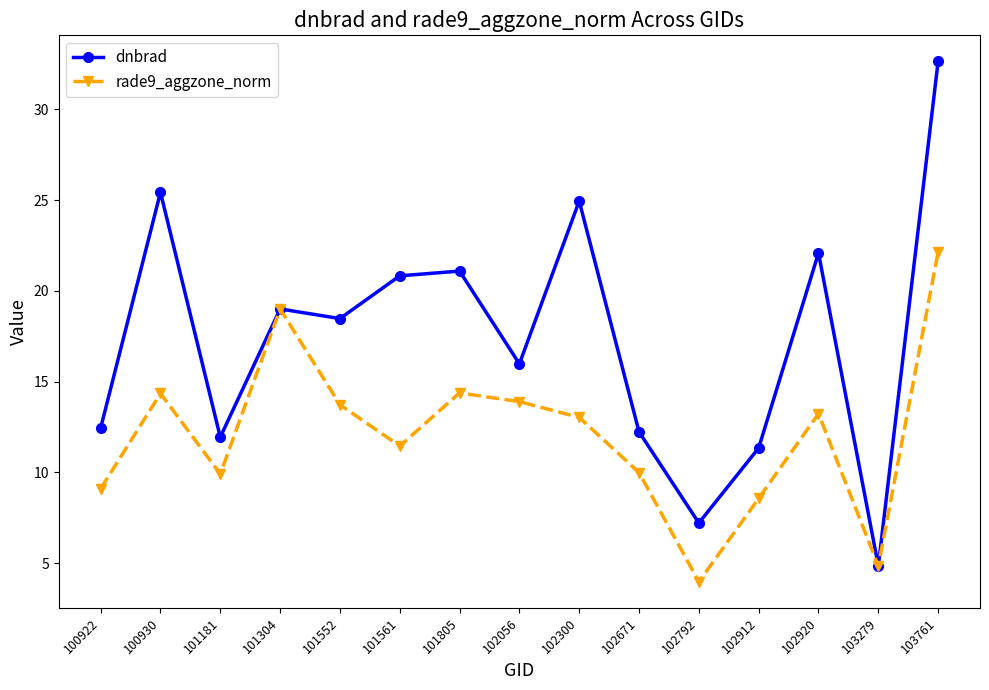

What are all the series names shown in the legend?

dnbrad, rade9_aggzone_norm